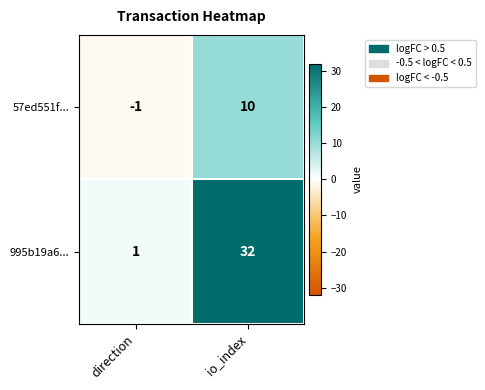

True or false: 995b19a6... has a value of 2 at direction.

False